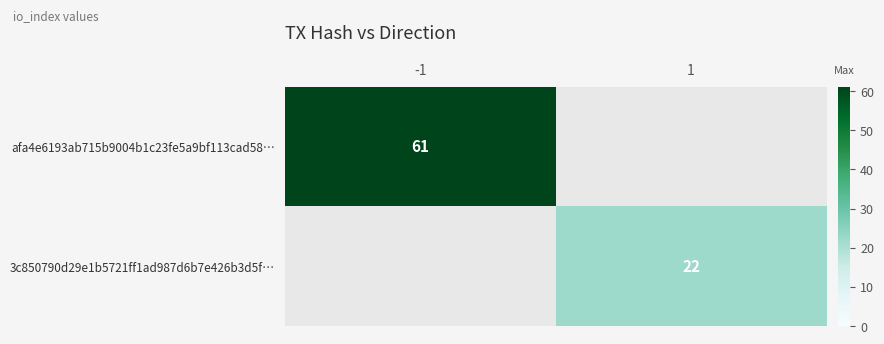

Is it true that afa4e6193ab715b9004b1c23fe5a9bf113cad58… equals 35 at -1?

False